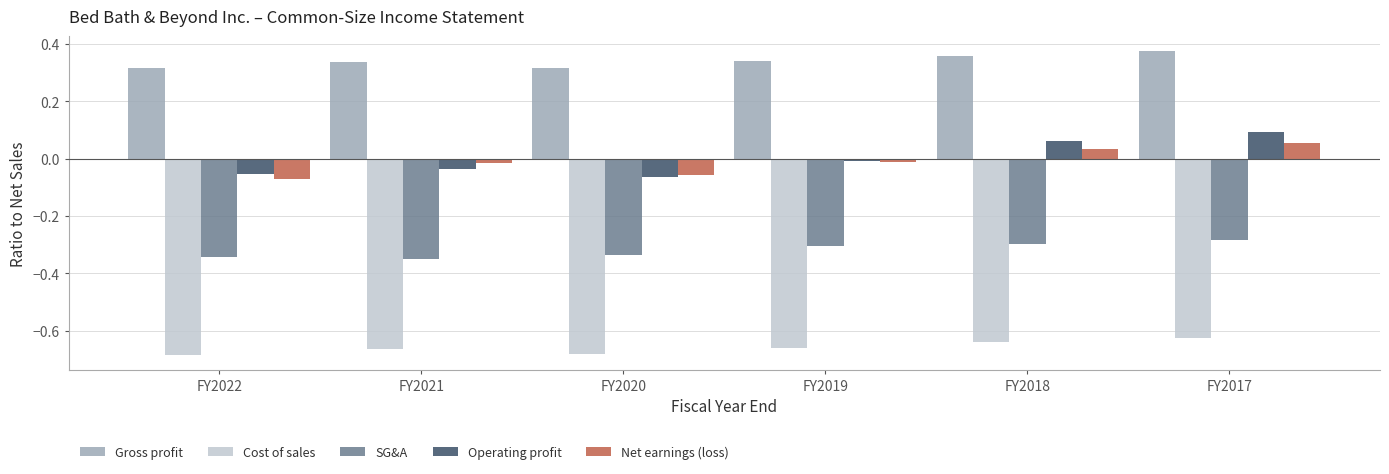

Is the value of SG&A at FY2017 greater than the value of Operating profit at FY2021?

No